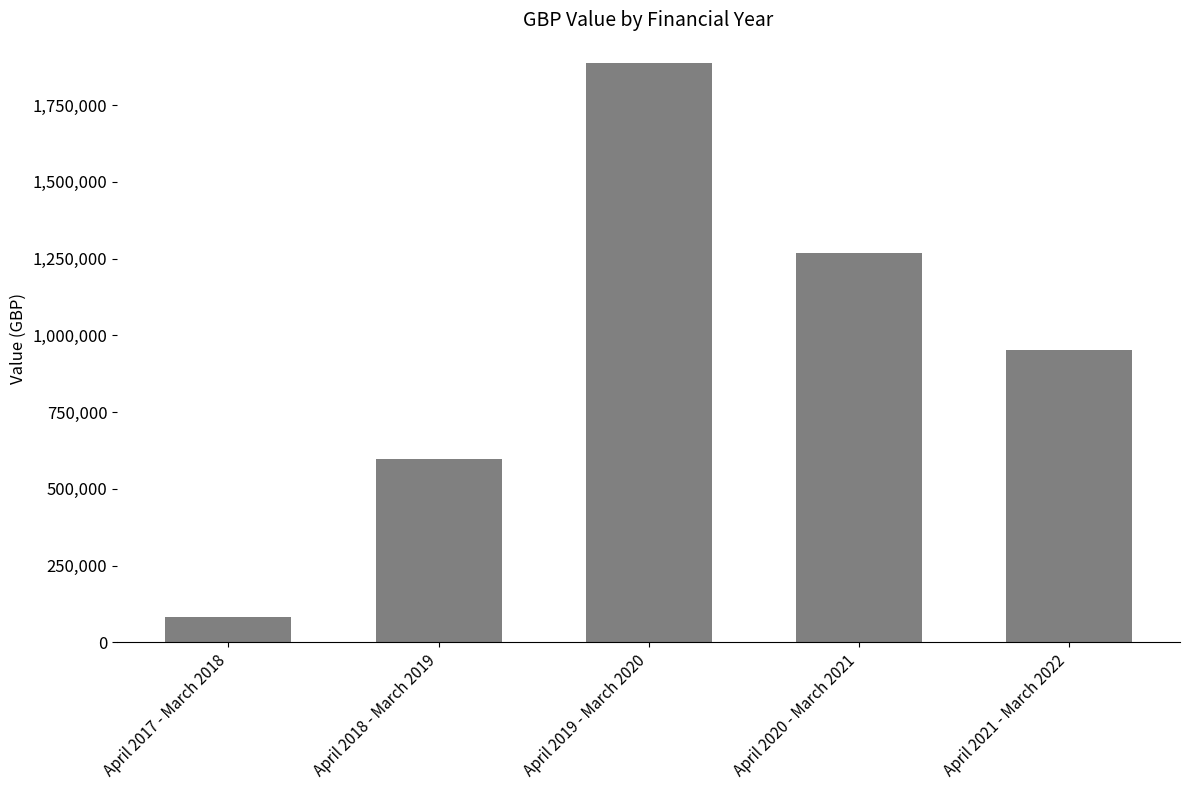

Rank the categories by value from highest to lowest.

April 2019 - March 2020, April 2020 - March 2021, April 2021 - March 2022, April 2018 - March 2019, April 2017 - March 2018